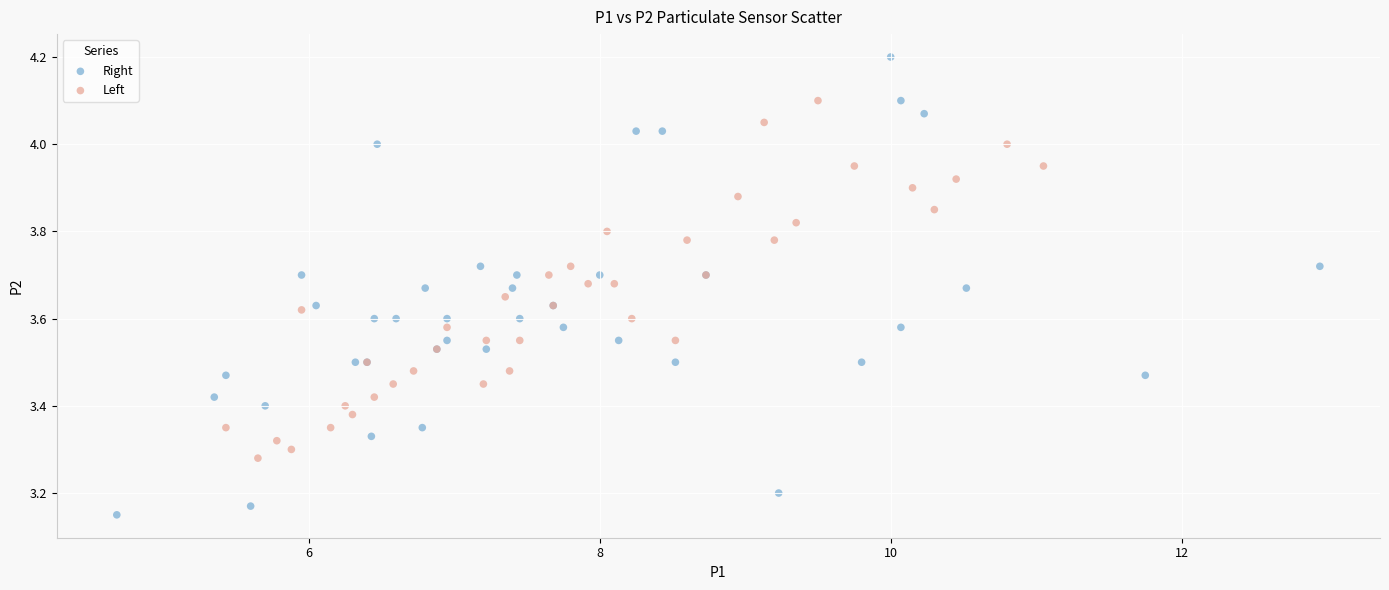

Which series reaches the minimum Y coordinate?

Right